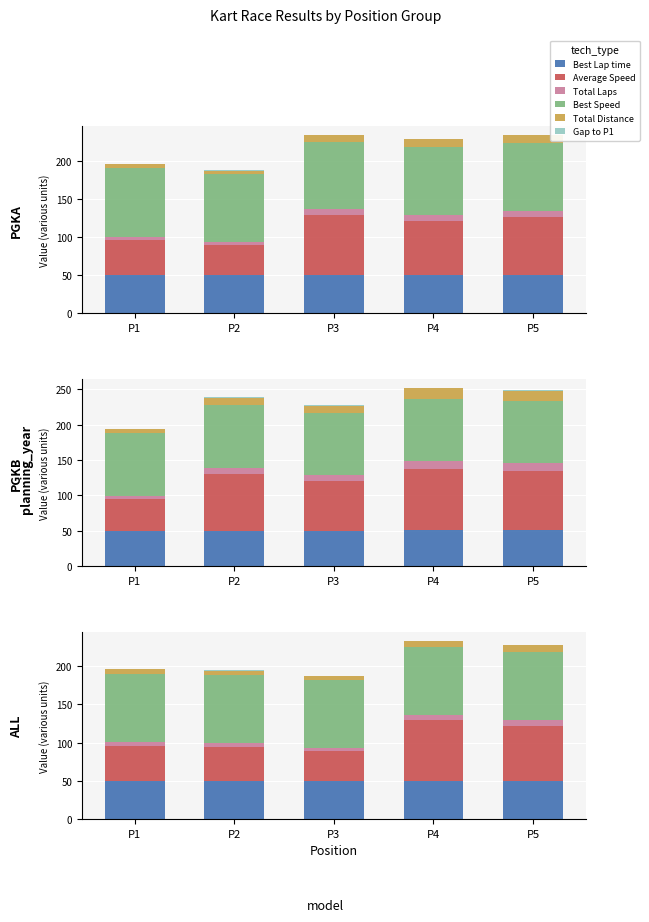

The value of Gap to P1 at P4 is 0.4. True or false?

False